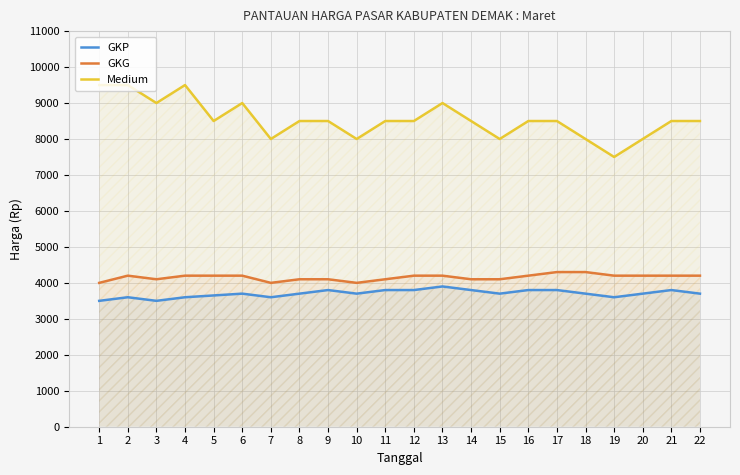

Reading left to right, list all the values displayed in this chart.

GKP: 1=3500	2=3600	3=3500	4=3600	5=3650	6=3700	7=3600	8=3700	9=3800	10=3700	11=3800	12=3800	13=3900	14=3800	15=3700	16=3800	17=3800	18=3700	19=3600	20=3700	21=3800	22=3700
GKG: 1=4000	2=4200	3=4100	4=4200	5=4200	6=4200	7=4000	8=4100	9=4100	10=4000	11=4100	12=4200	13=4200	14=4100	15=4100	16=4200	17=4300	18=4300	19=4200	20=4200	21=4200	22=4200
Medium: 1=9500	2=9500	3=9000	4=9500	5=8500	6=9000	7=8000	8=8500	9=8500	10=8000	11=8500	12=8500	13=9000	14=8500	15=8000	16=8500	17=8500	18=8000	19=7500	20=8000	21=8500	22=8500